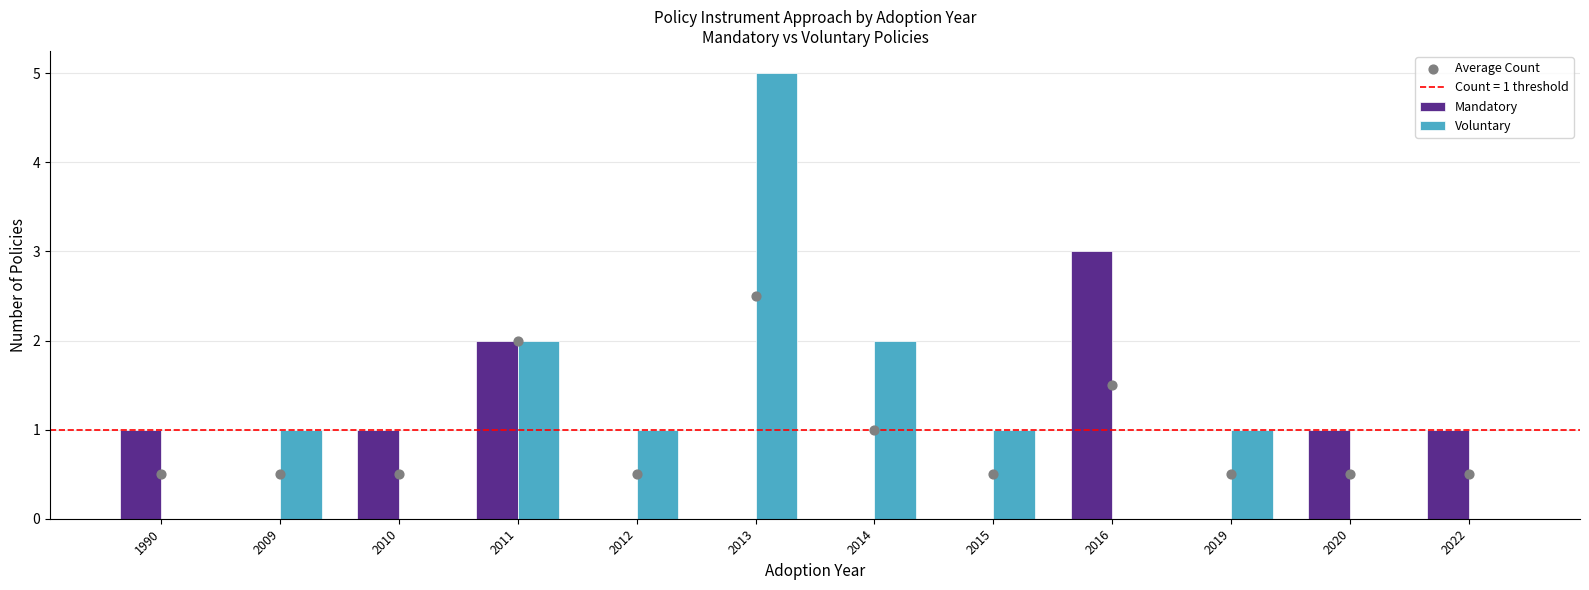

At which category is the sum across all series the highest?

2013